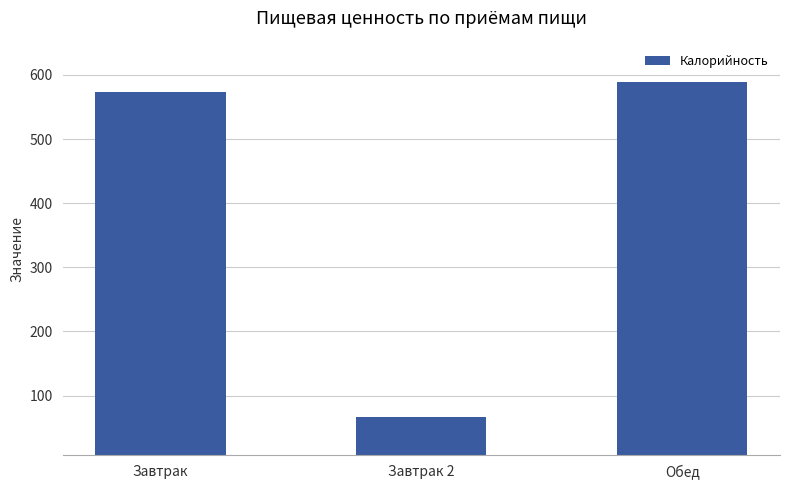

The chart shows a value of 574 at Завтрак. True or false?

True